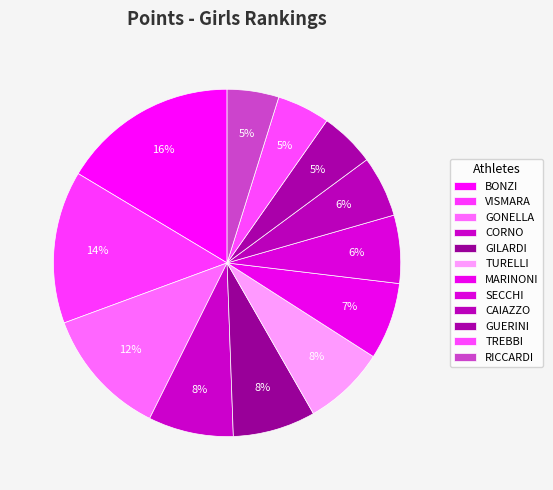

Is there a majority slice in this chart?

No